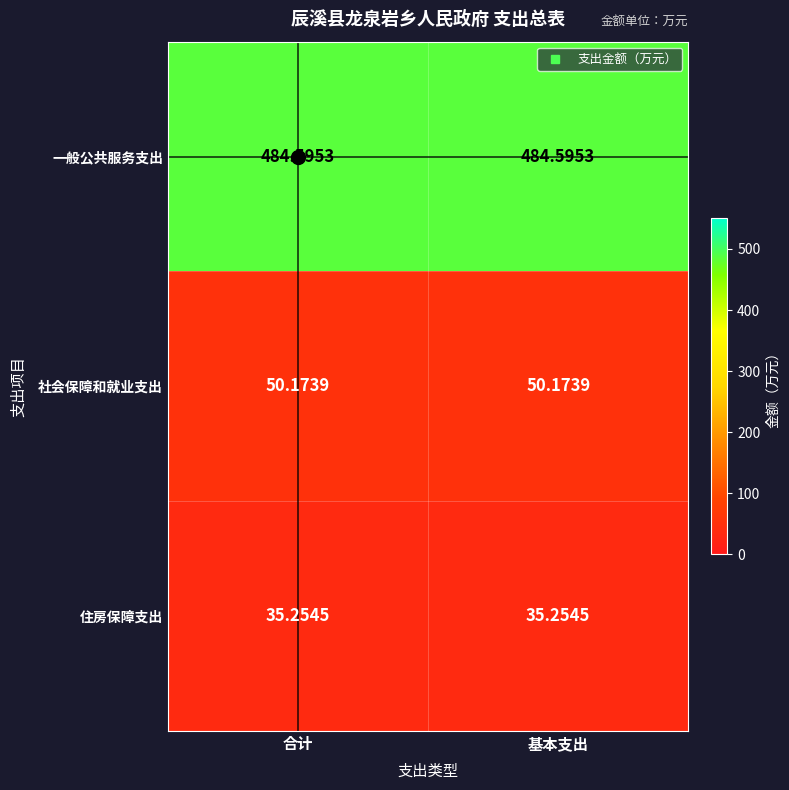

Which series has the largest total across all categories?

一般公共服务支出